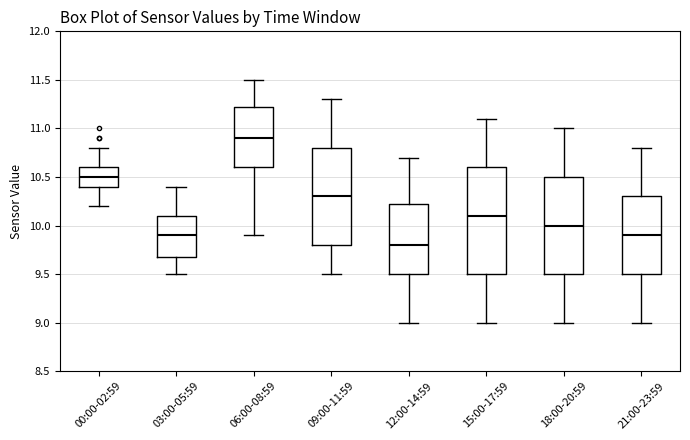

Which box's median line is the highest?

06:00-08:59